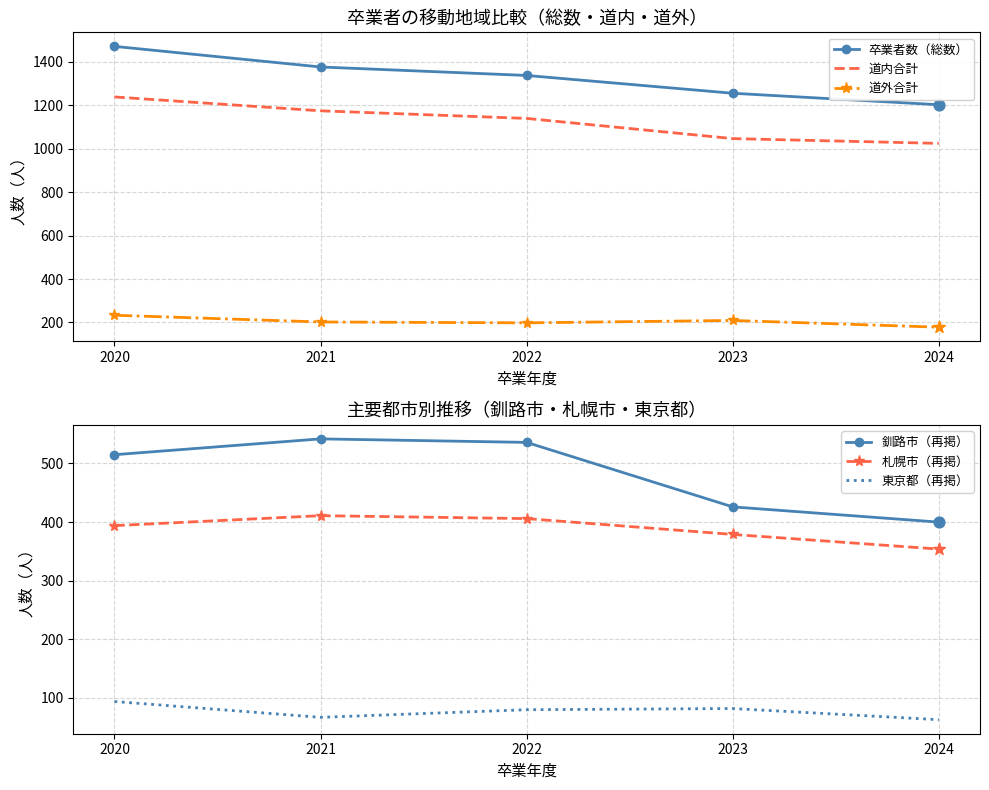

Which series contains the lowest Y value?

東京都（再掲）